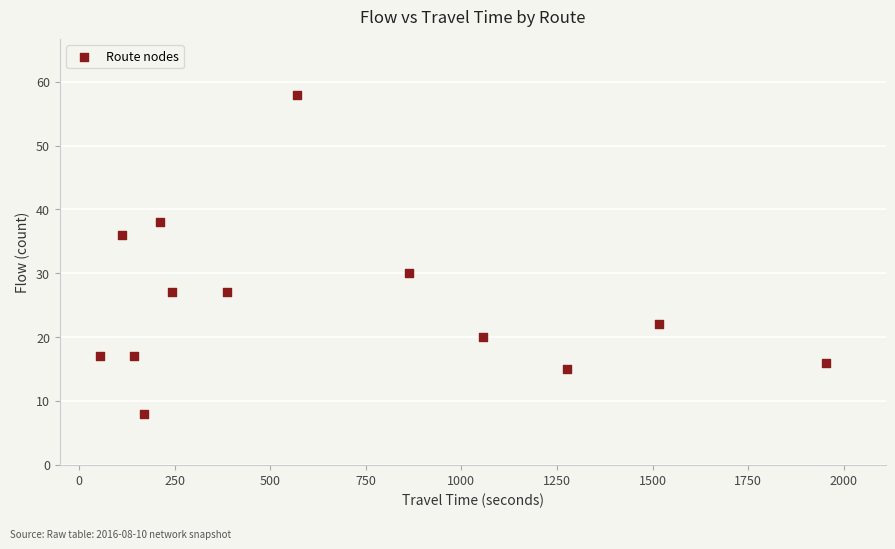

What is the range of Y values (max minus min)?

50